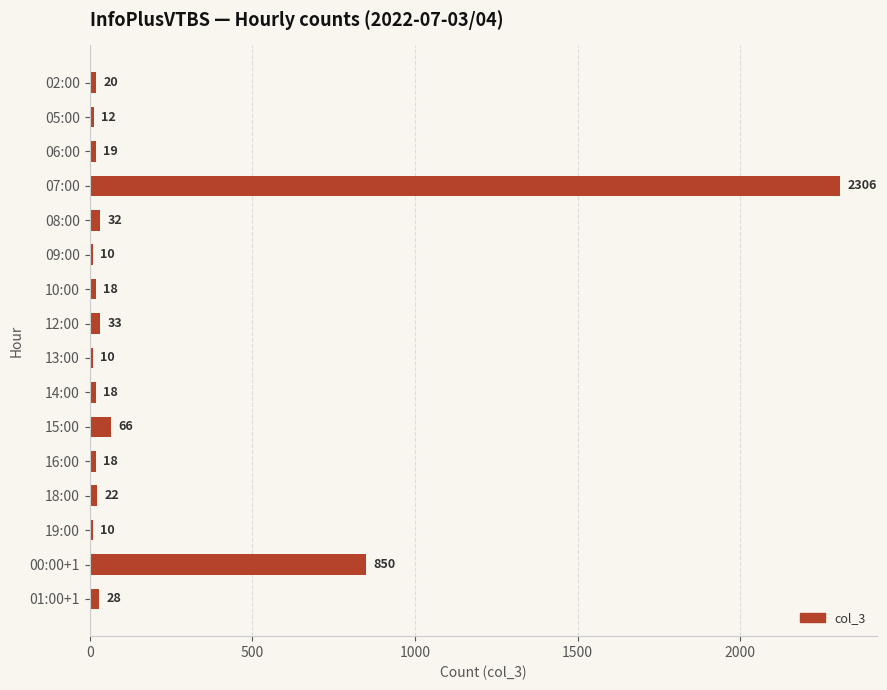

What is the label of the 16th bar from the bottom?

02:00